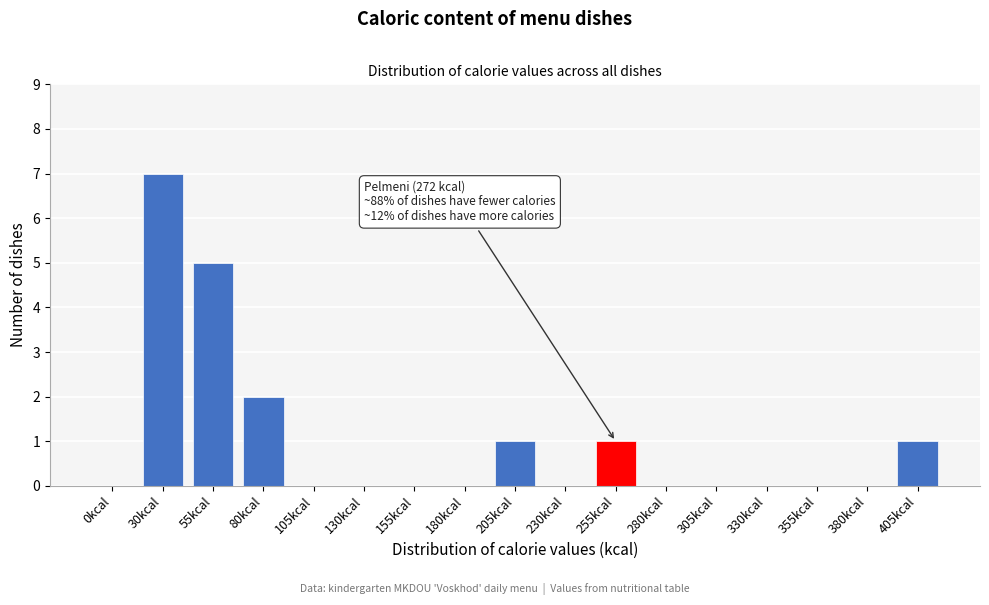

Reading right to left, what are all the values shown in this chart?

405kcal=1	380kcal=0	355kcal=0	330kcal=0	305kcal=0	280kcal=0	255kcal=1	230kcal=0	205kcal=1	180kcal=0	155kcal=0	130kcal=0	105kcal=0	80kcal=2	55kcal=5	30kcal=7	0kcal=0